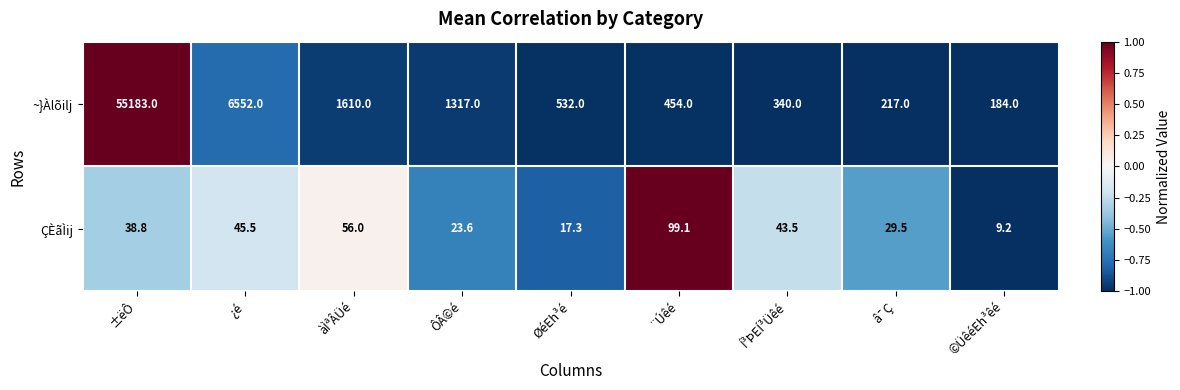

Count the number of data series in this chart.

2